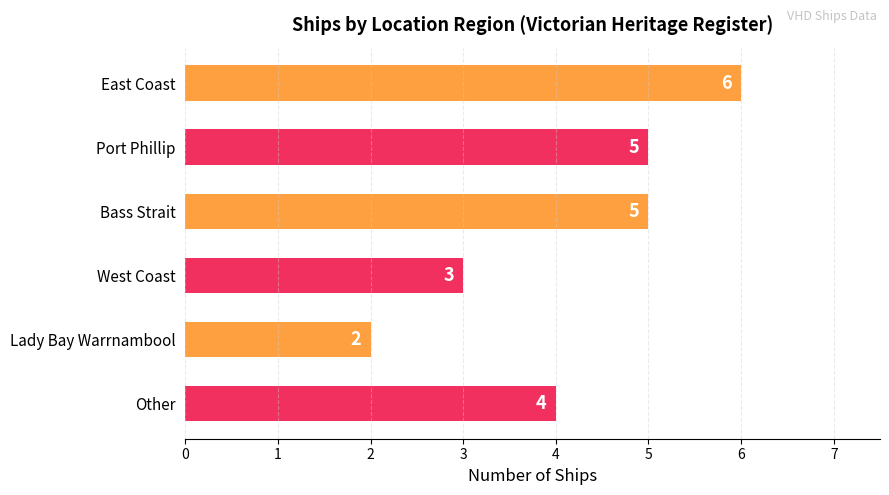

What is the label of the 3rd bar from the top?

Bass Strait